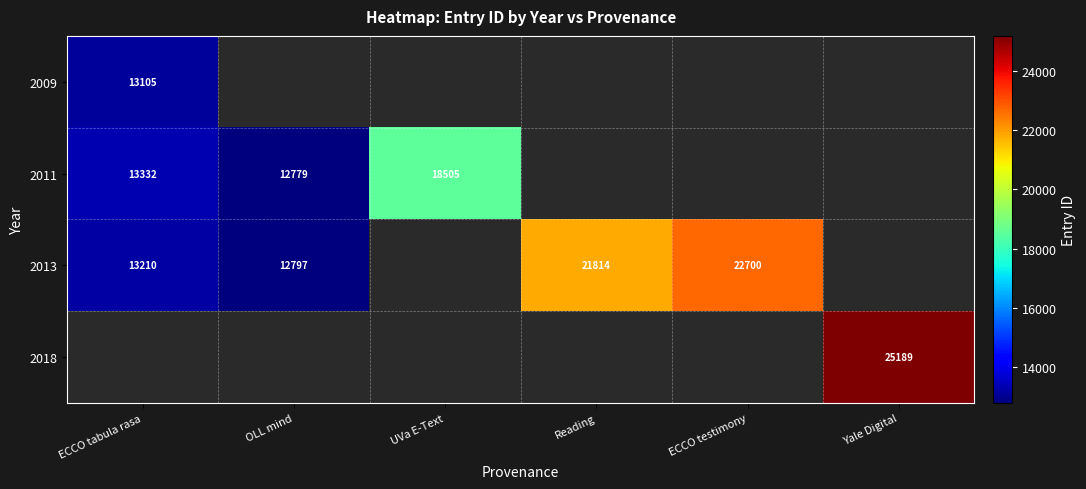

What is the sum of the 2011 values at ECCO tabula rasa and UVa E-Text?

31837